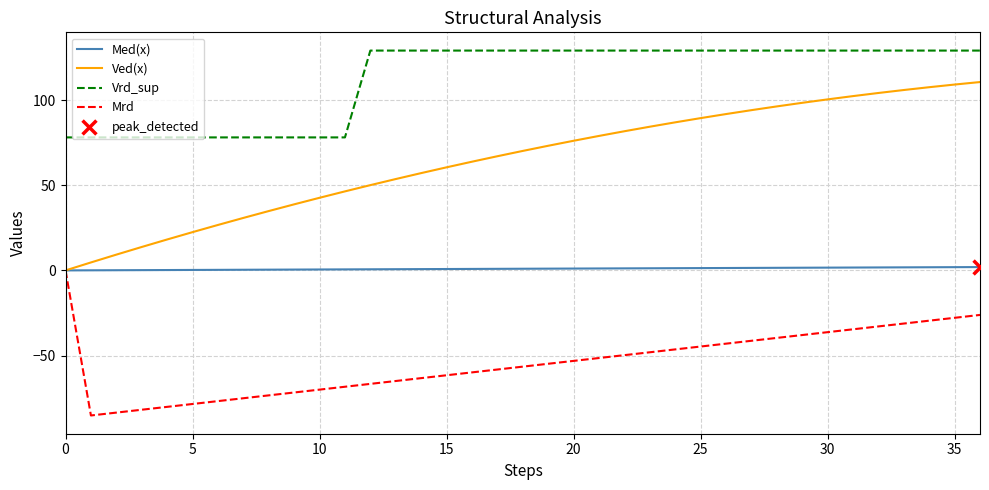

List the series in order of their overall mean, lowest first.

Mrd, Med(x), Ved(x), Vrd_sup